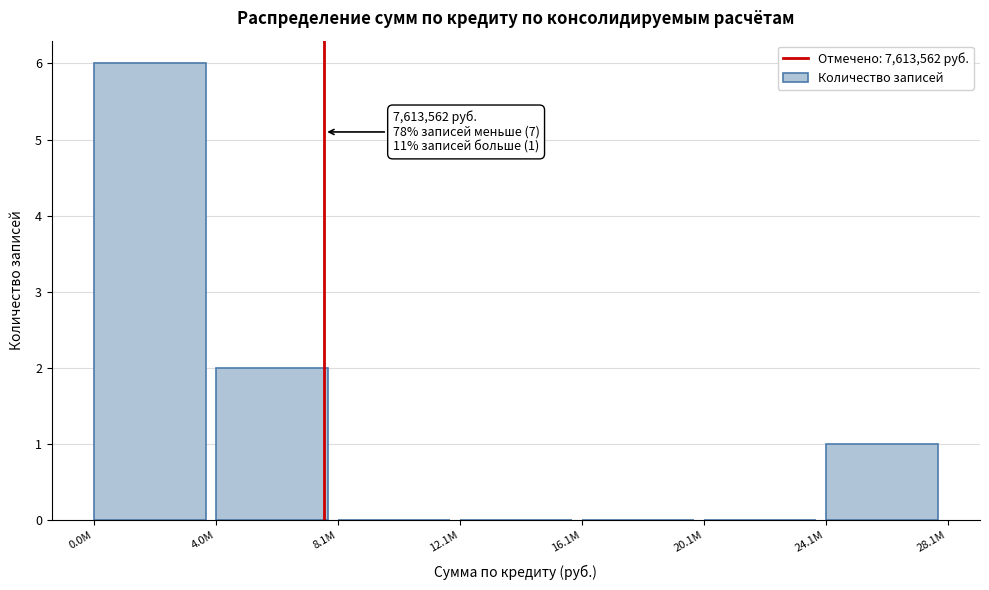

Reading left to right, extract all data points from this chart.

0.0M=6	4.0M=2	8.1M=0	12.1M=0	16.1M=0	20.1M=0	24.1M=1